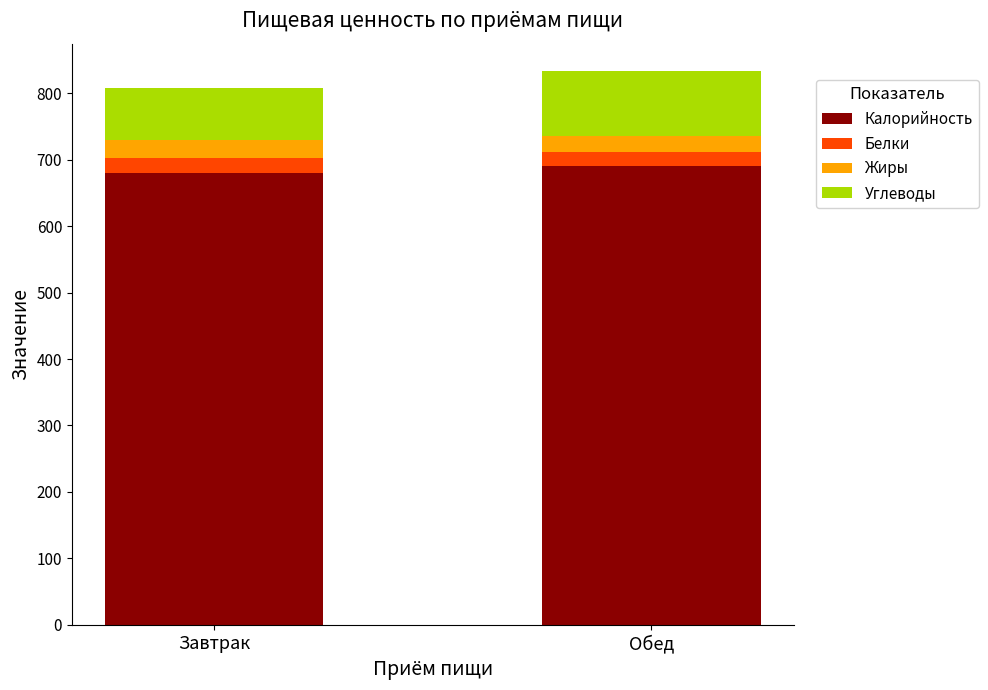

True or false: Калорийность has a value of 679.3 at Завтрак.

True